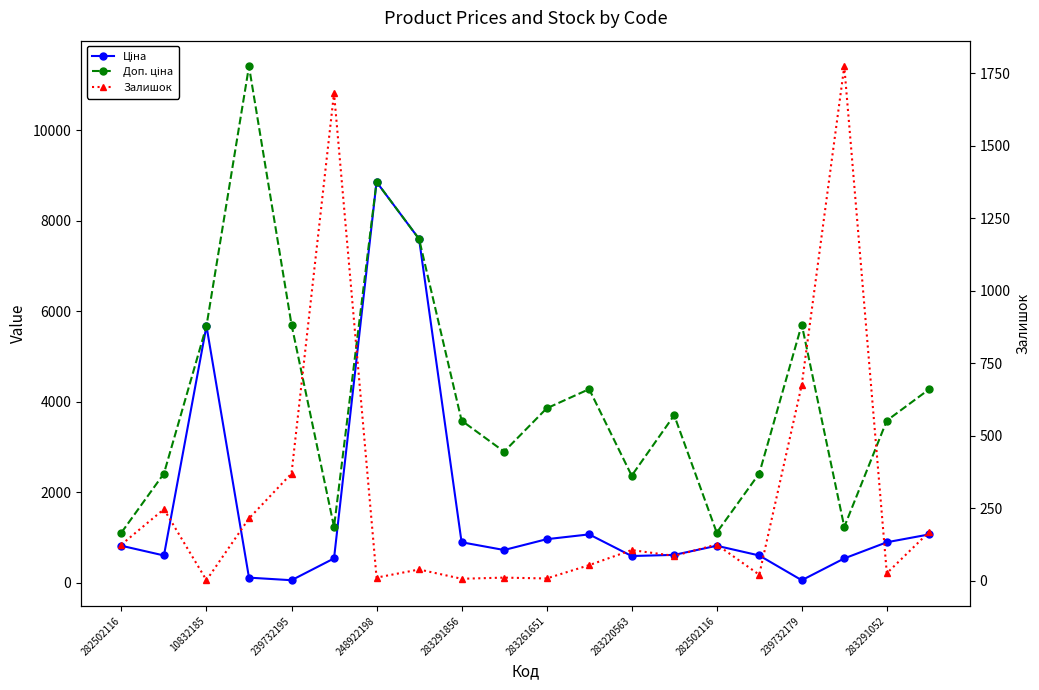

At how many categories does at least one series exceed 2669?

13